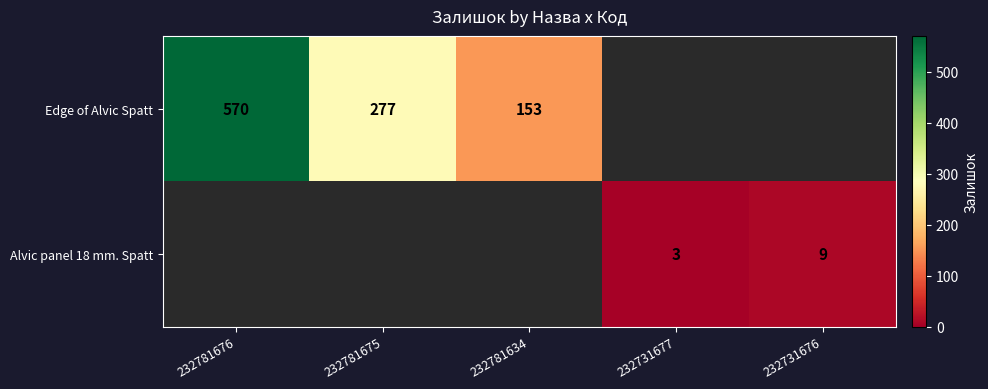

Is the value of Alvic panel 18 mm. Spatt at 232731677 greater than the value of Edge of Alvic Spatt at 232781676?

No